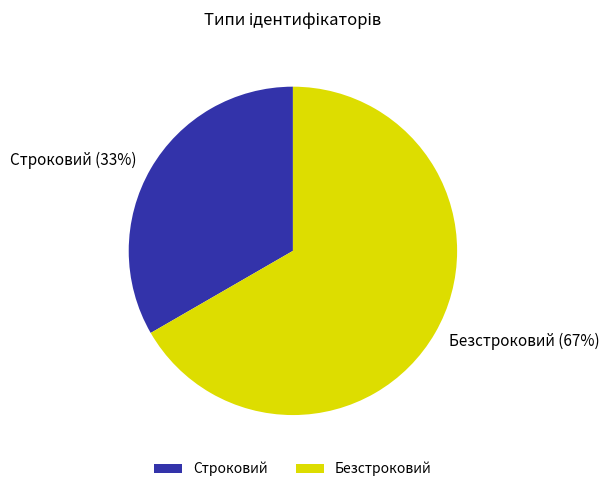

Rank the categories by value from highest to lowest.

Безстроковий, Строковий